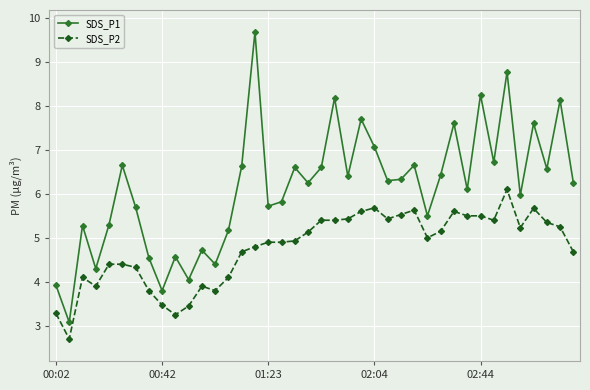

Rank the series by their maximum value, from lowest to highest.

SDS_P2, SDS_P1